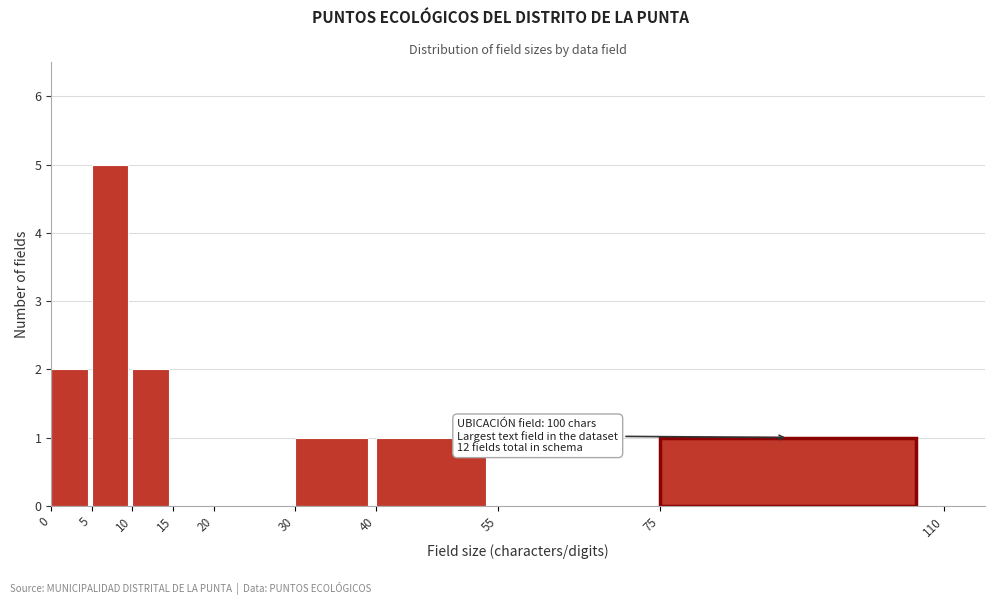

Which range on the x-axis has the tallest bar?

5 to 10